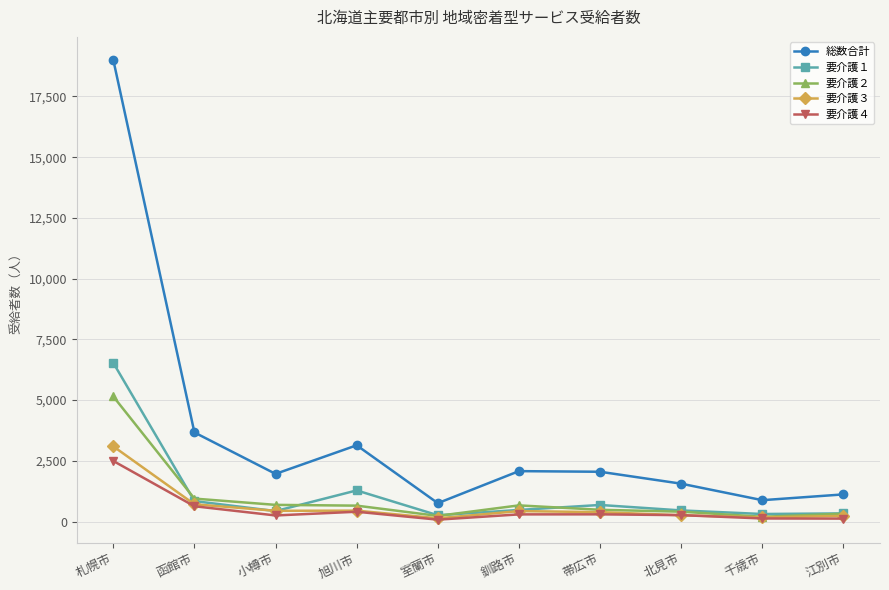

What is the difference between the second highest and minimum values in the 総数合計 series?

2912